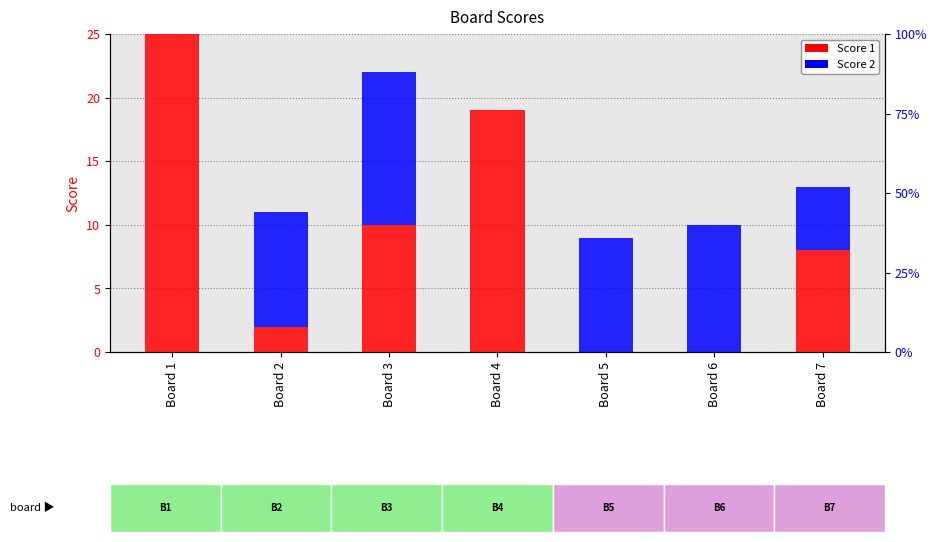

What is the sum of the Score 2 values at Board 3 and Board 1?

12